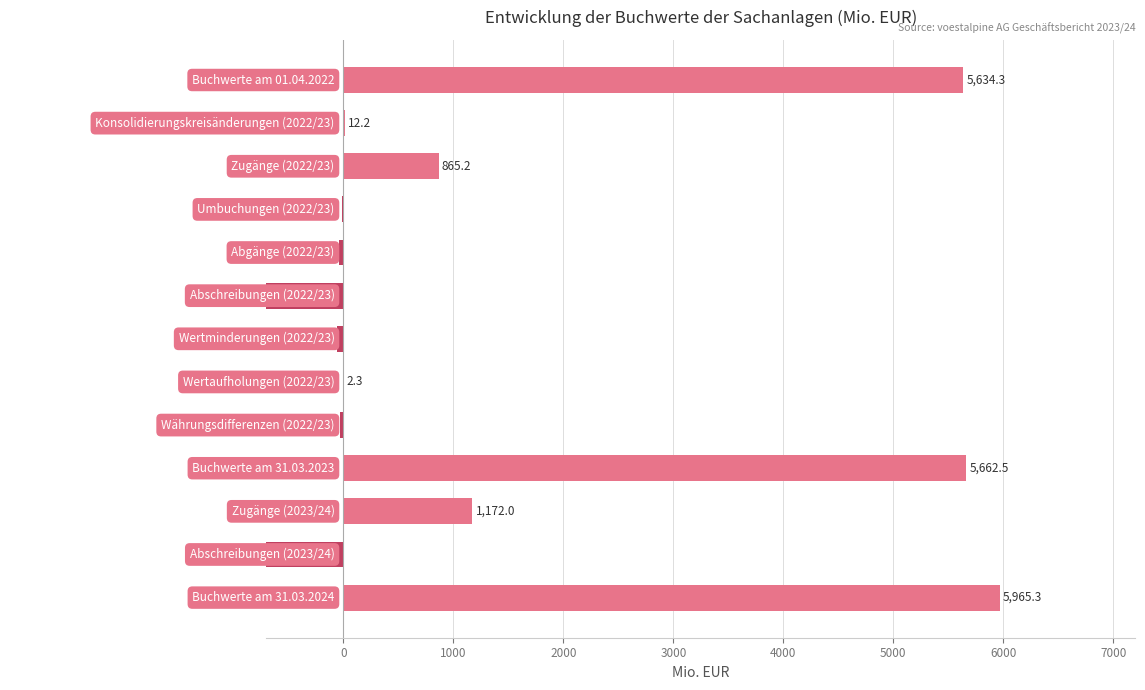

What is the greatest value displayed?

5965.3